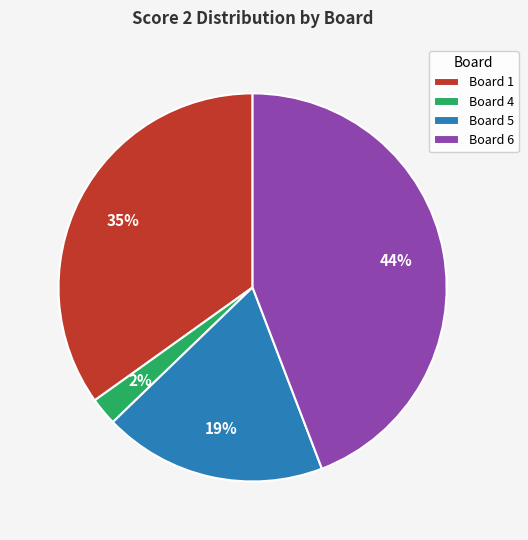

Is there any slice that represents more than half of the pie?

No